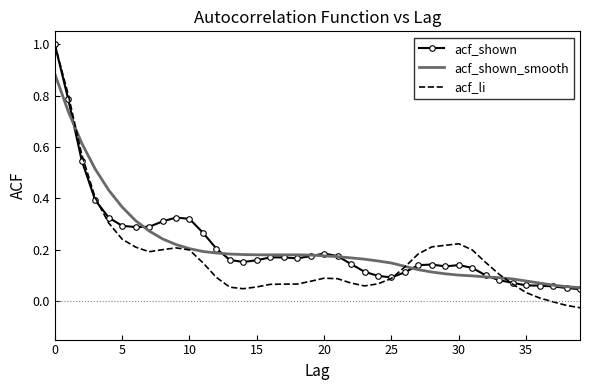

Which series has the largest range (max minus min)?

acf_li